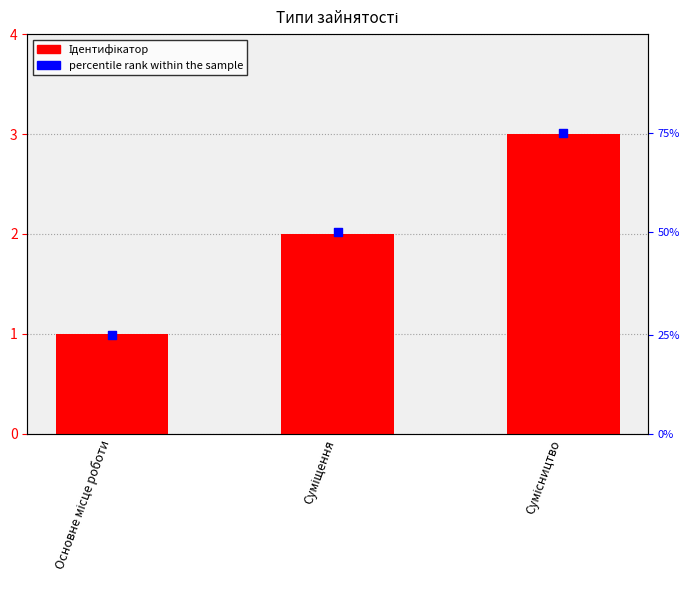

Which series reaches the maximum Y coordinate?

percentile rank within the sample